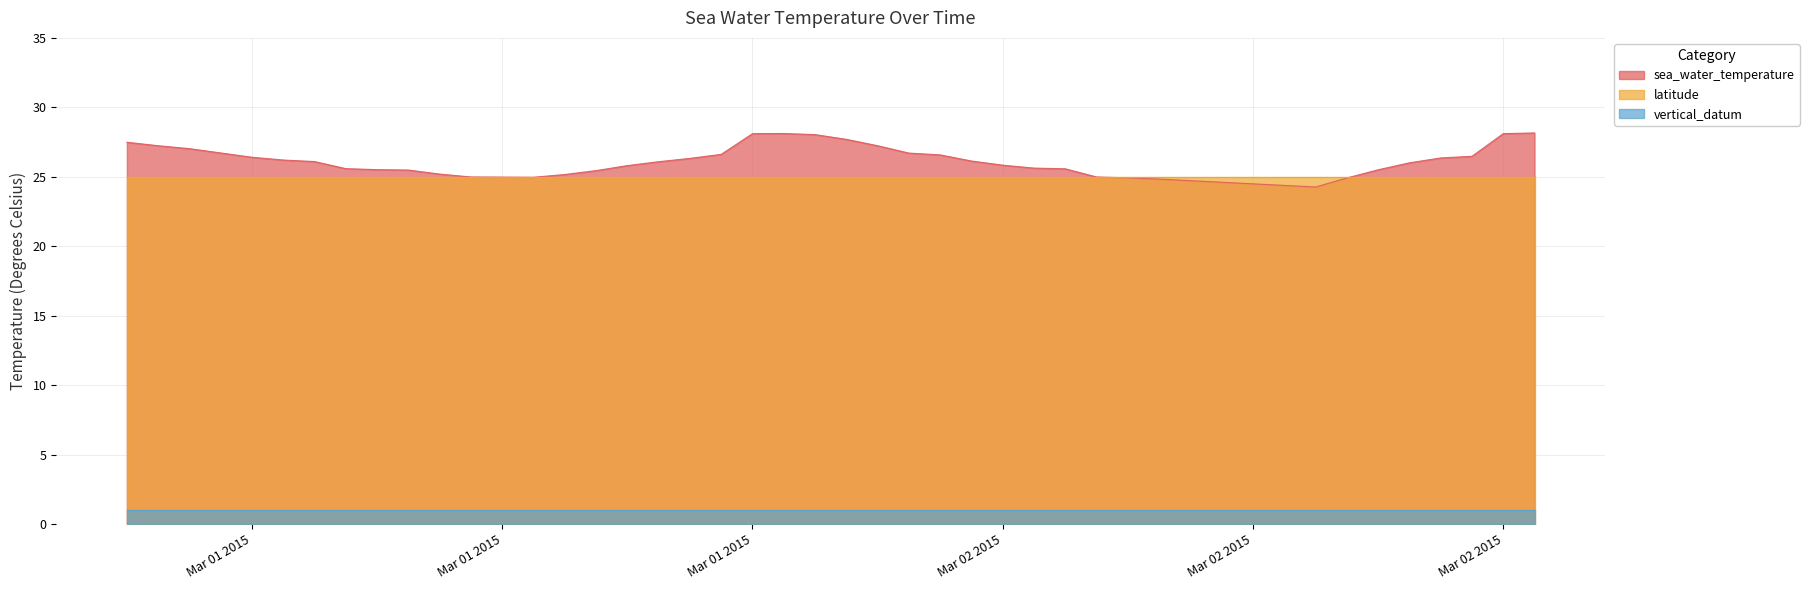

Reading left to right, list all the values displayed in this chart.

sea_water_temperature: 0=27.5	1=27.2	2=27.0	3=26.4	4=26.2	5=26.1	6=25.6	7=25.5	8=25.5	9=25.2	10=25.0	11=25.0	12=25.2	13=25.4	14=25.8	15=26.1	16=26.3	17=26.6	18=28.1	19=28.1	20=28.0	21=27.7	22=27.2	23=26.7	24=26.6	25=26.1	26=25.8	27=25.6	28=25.6	29=25.0	30=24.9	31=24.8	32=24.3	33=24.9	34=25.5	35=26.0	36=26.4	37=26.5	38=28.1	39=28.2
latitude: 0=25.0	1=25.0	2=25.0	3=25.0	4=25.0	5=25.0	6=25.0	7=25.0	8=25.0	9=25.0	10=25.0	11=25.0	12=25.0	13=25.0	14=25.0	15=25.0	16=25.0	17=25.0	18=25.0	19=25.0	20=25.0	21=25.0	22=25.0	23=25.0	24=25.0	25=25.0	26=25.0	27=25.0	28=25.0	29=25.0	30=25.0	31=25.0	32=25.0	33=25.0	34=25.0	35=25.0	36=25.0	37=25.0	38=25.0	39=25.0
vertical_datum: 0=1.0	1=1.0	2=1.0	3=1.0	4=1.0	5=1.0	6=1.0	7=1.0	8=1.0	9=1.0	10=1.0	11=1.0	12=1.0	13=1.0	14=1.0	15=1.0	16=1.0	17=1.0	18=1.0	19=1.0	20=1.0	21=1.0	22=1.0	23=1.0	24=1.0	25=1.0	26=1.0	27=1.0	28=1.0	29=1.0	30=1.0	31=1.0	32=1.0	33=1.0	34=1.0	35=1.0	36=1.0	37=1.0	38=1.0	39=1.0